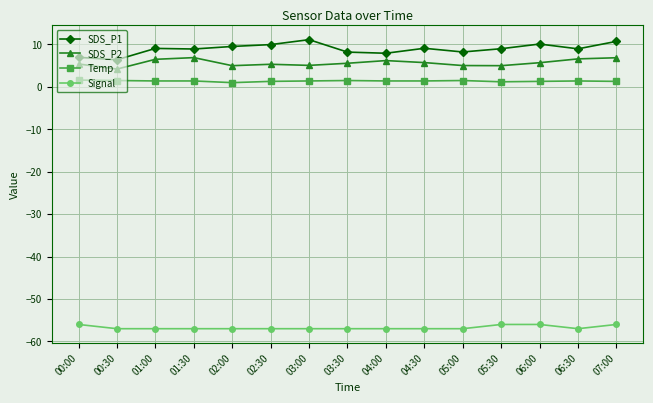

True or false: SDS_P1 and Temp cross at least once.

False